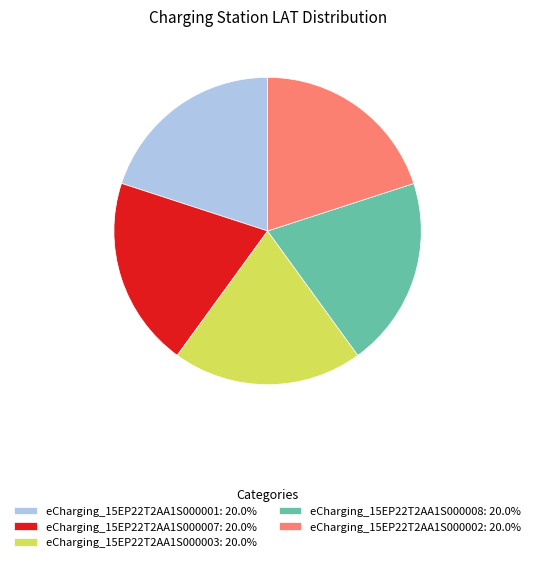

Count the number of slices in the pie.

5